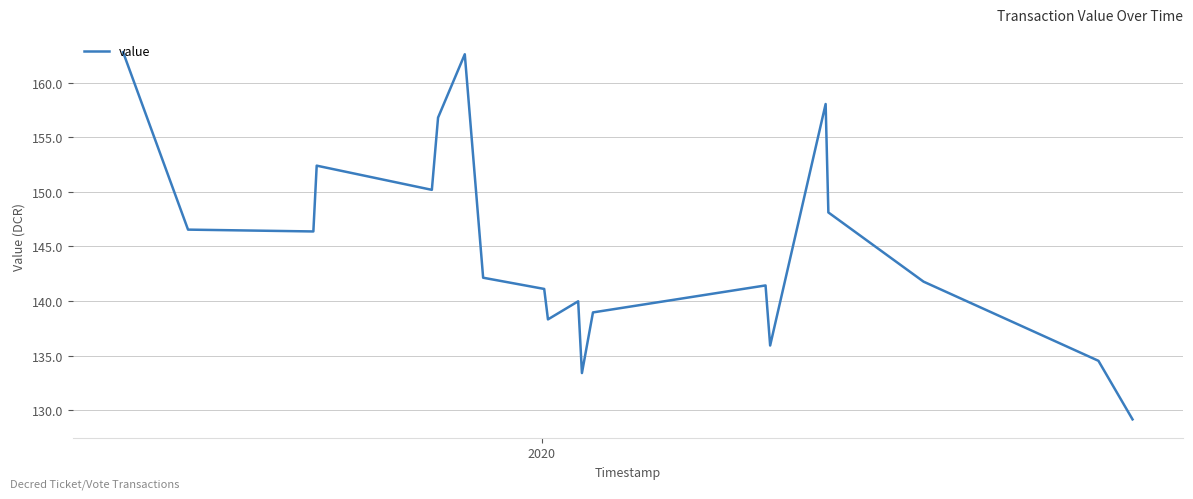

What is the minimum value shown in the chart?

129.1